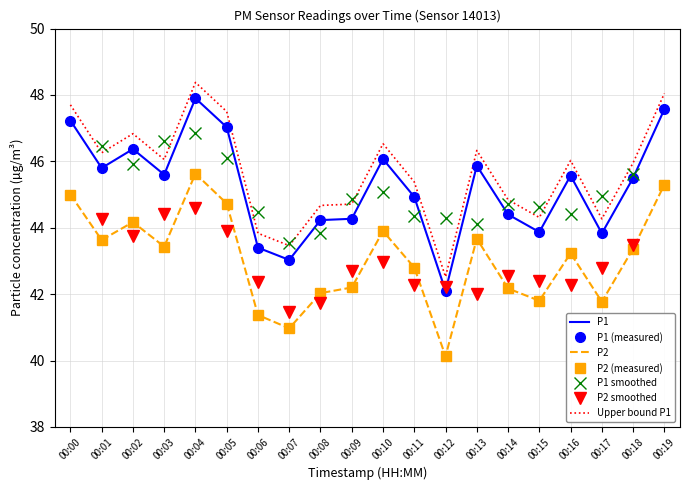

True or false: P2 has a value of 22.4 at 00:16.

False